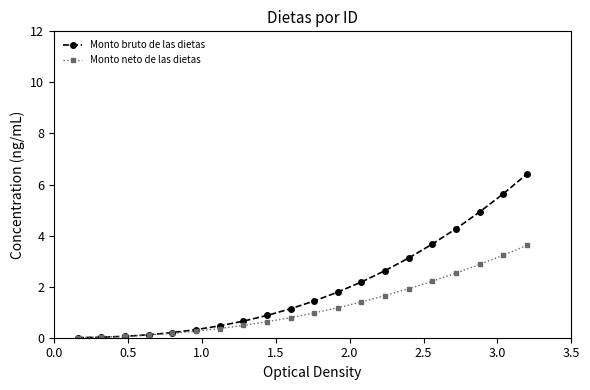

Rank the series by their maximum value, from highest to lowest.

Monto bruto de las dietas, Monto neto de las dietas